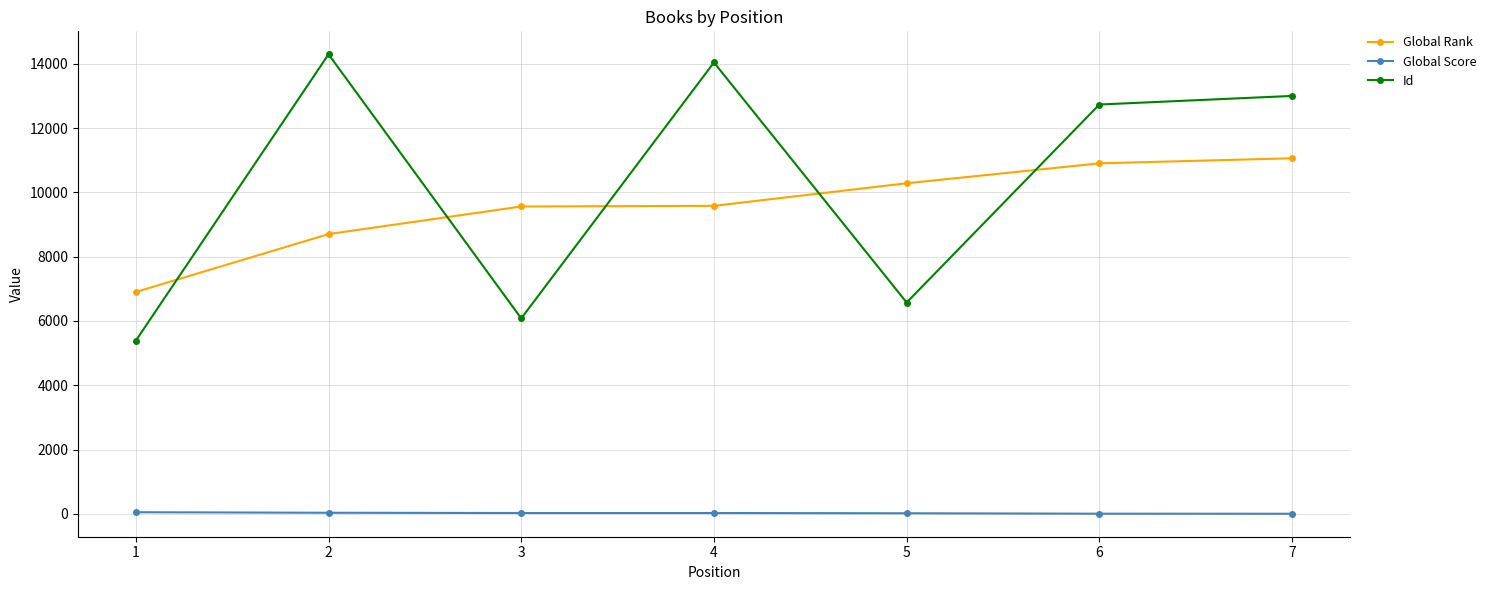

Rank the series by their maximum value, from highest to lowest.

Id, Global Rank, Global Score